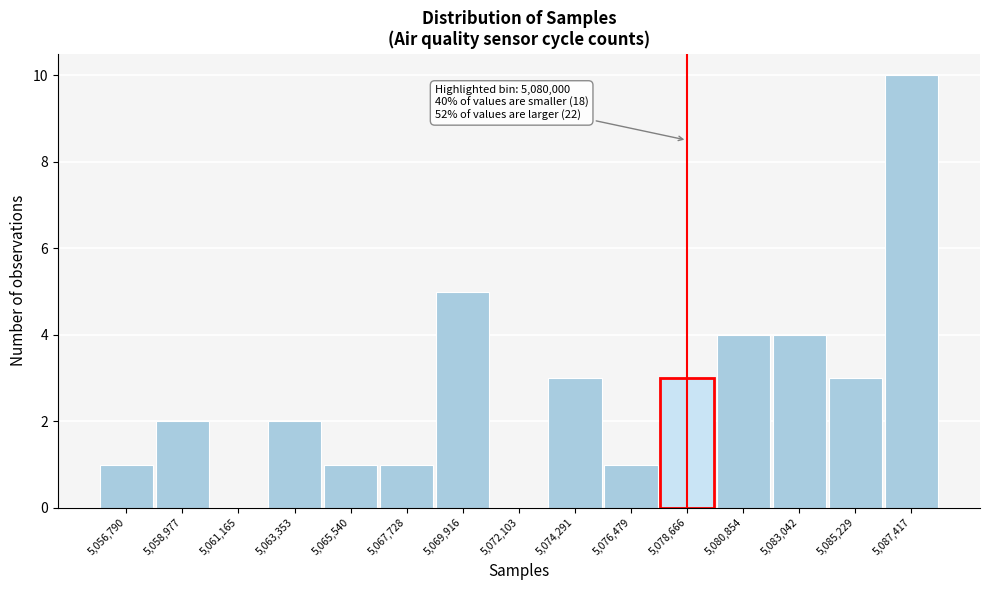

Reading right to left, what are all the values shown in this chart?

5,087,417=10	5,085,229=3	5,083,042=4	5,080,854=4	5,078,666=3	5,076,479=1	5,074,291=3	5,072,103=0	5,069,916=5	5,067,728=1	5,065,540=1	5,063,353=2	5,061,165=0	5,058,977=2	5,056,790=1